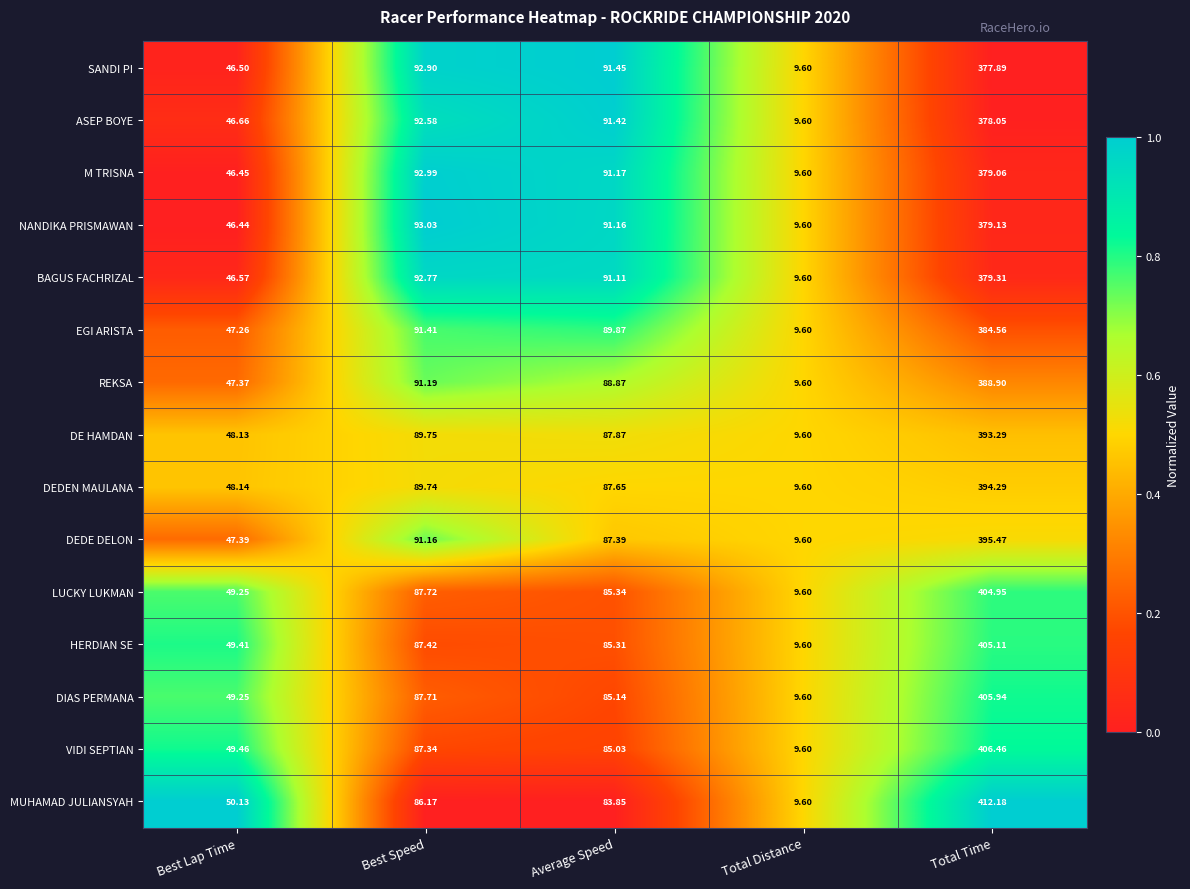

Between Best Speed and Average Speed, which series saw the biggest shift?

DEDE DELON